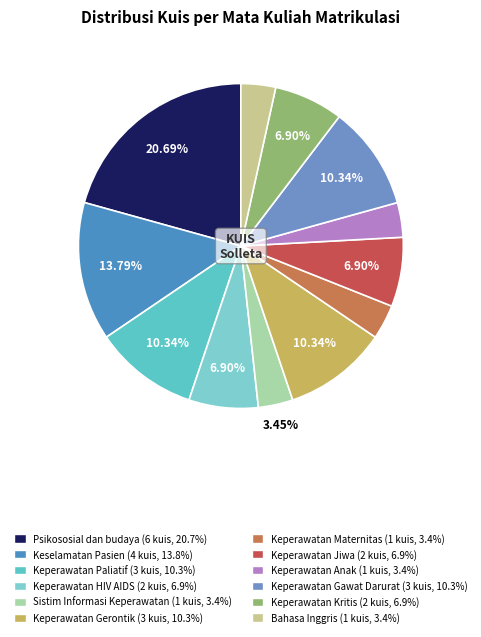

What is the largest slice in the pie chart?

Psikososial dan budaya